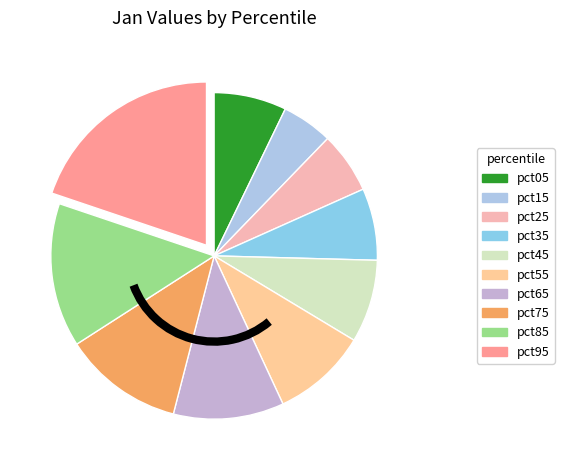

To the nearest percent, what is the difference between the pct75 and pct35 slice percentages?

5%